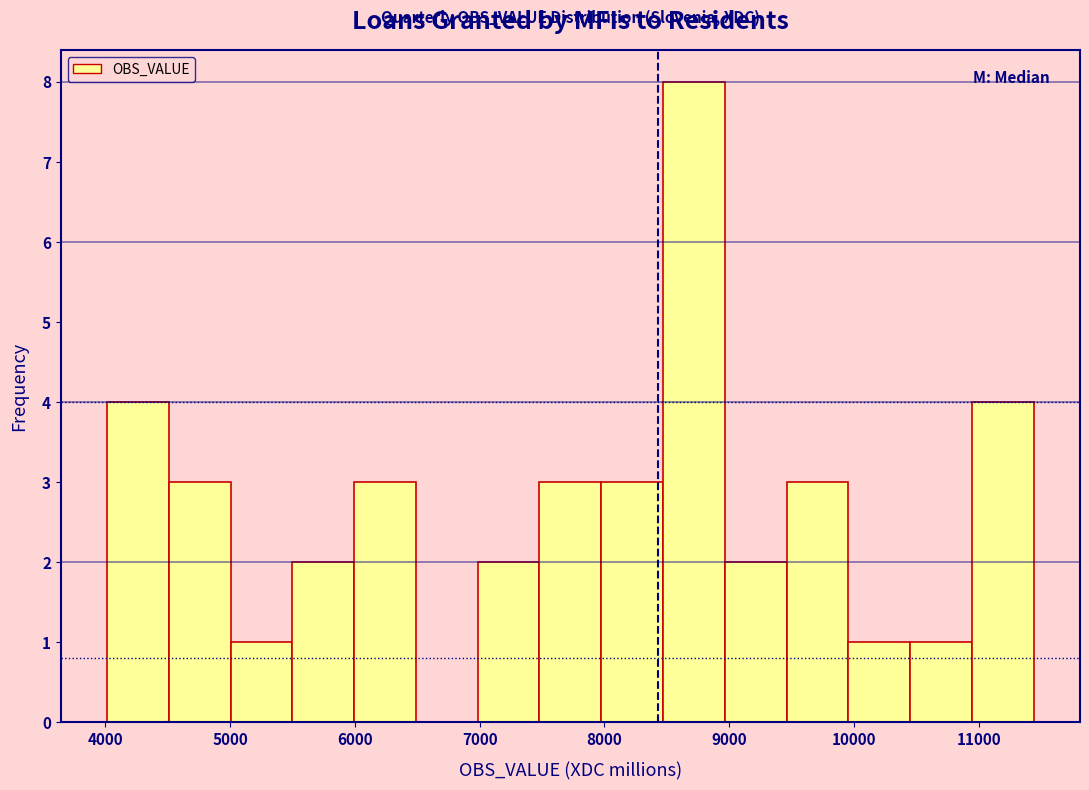

Reading left to right, transcribe this chart: for each bar, give the range it covers on the x-axis and its height. Neither the bar edges nor the heights are printed on the chart, so give them approximately, as read against the axes.

4000 to 4500: 4
4500 to 5000: 3
5000 to 5500: 1
5500 to 6000: 2
6000 to 6500: 3
6500 to 7000: 0
7000 to 7500: 2
7500 to 8000: 3
8000 to 8500: 3
8500 to 9000: 8
9000 to 9500: 2
9500 to 10000: 3
10000 to 10400: 1
10400 to 10900: 1
10900 to 11400: 4